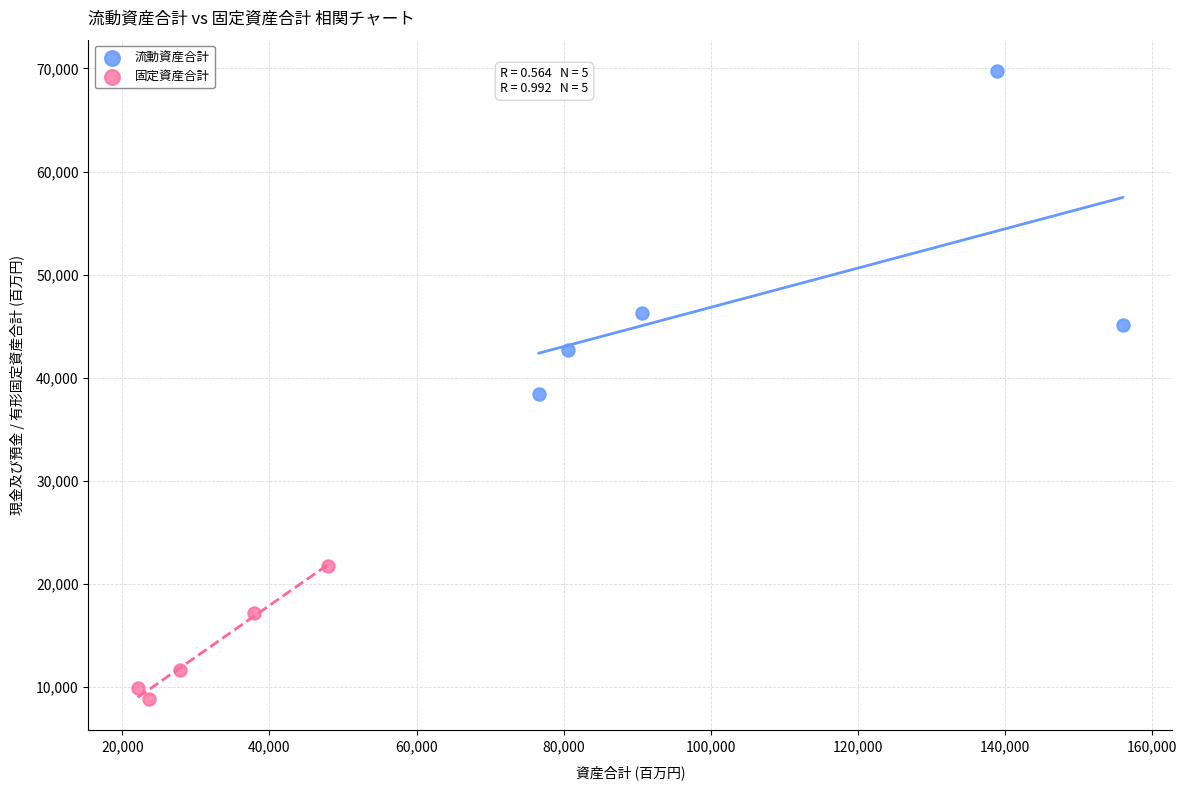

Which series has the largest Y range (max minus min)?

流動資産合計